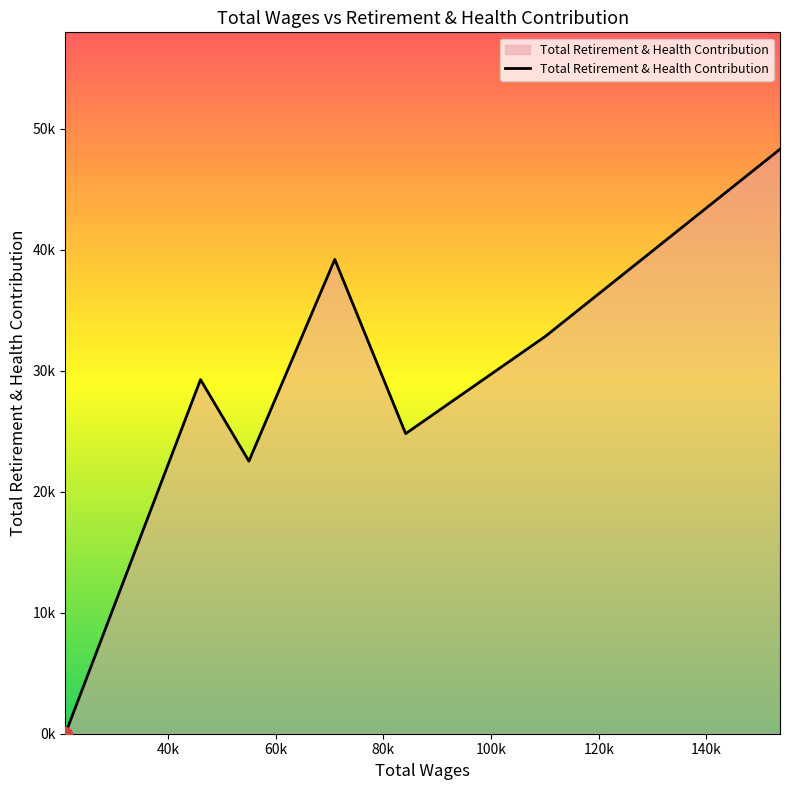

Does the chart have visible grid lines?

No